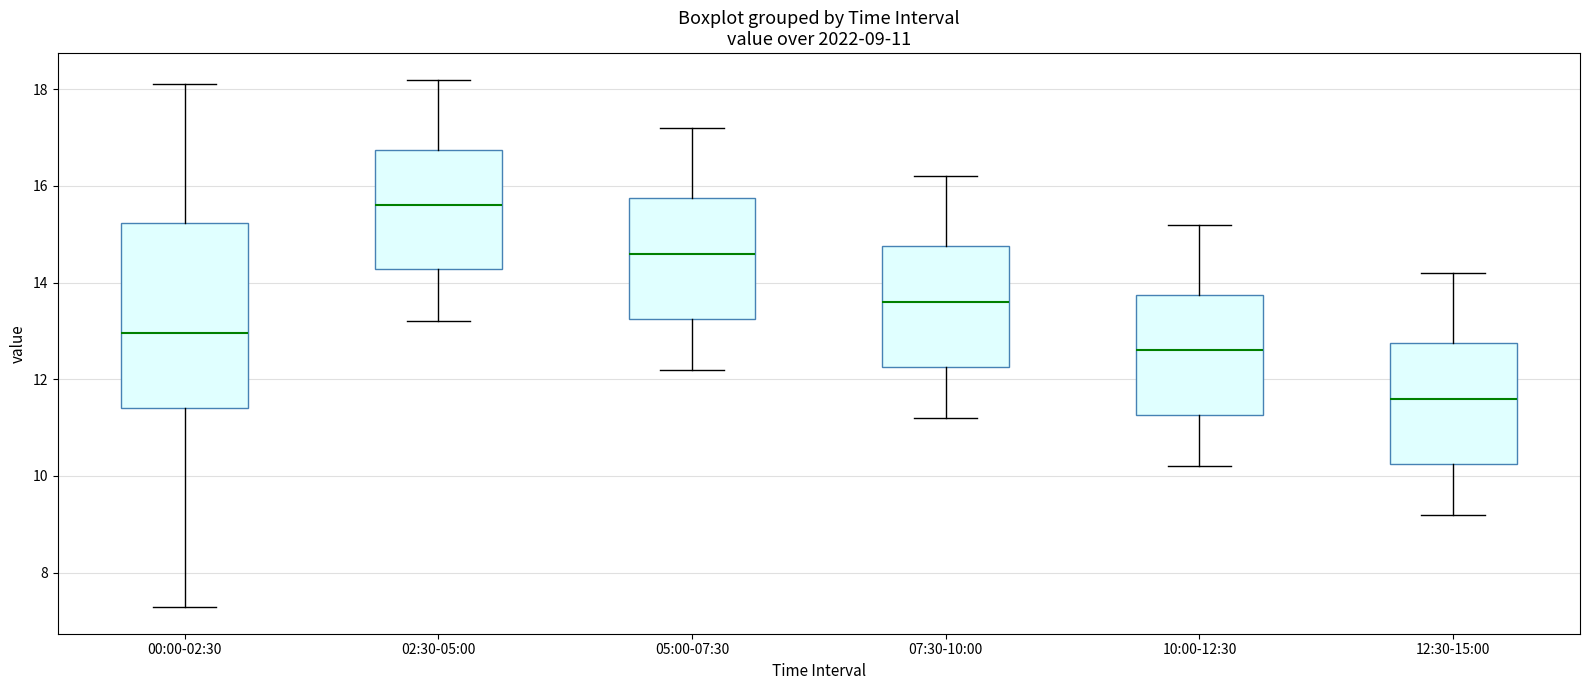

Which box has the highest median line?

02:30-05:00